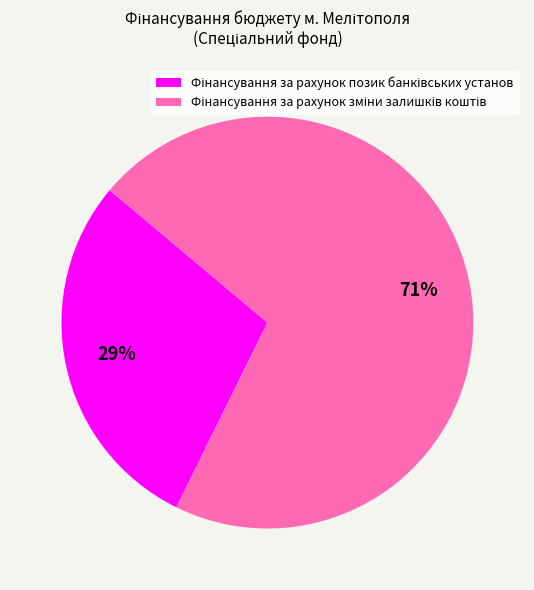

To the nearest percent, what is the average slice percentage?

50%